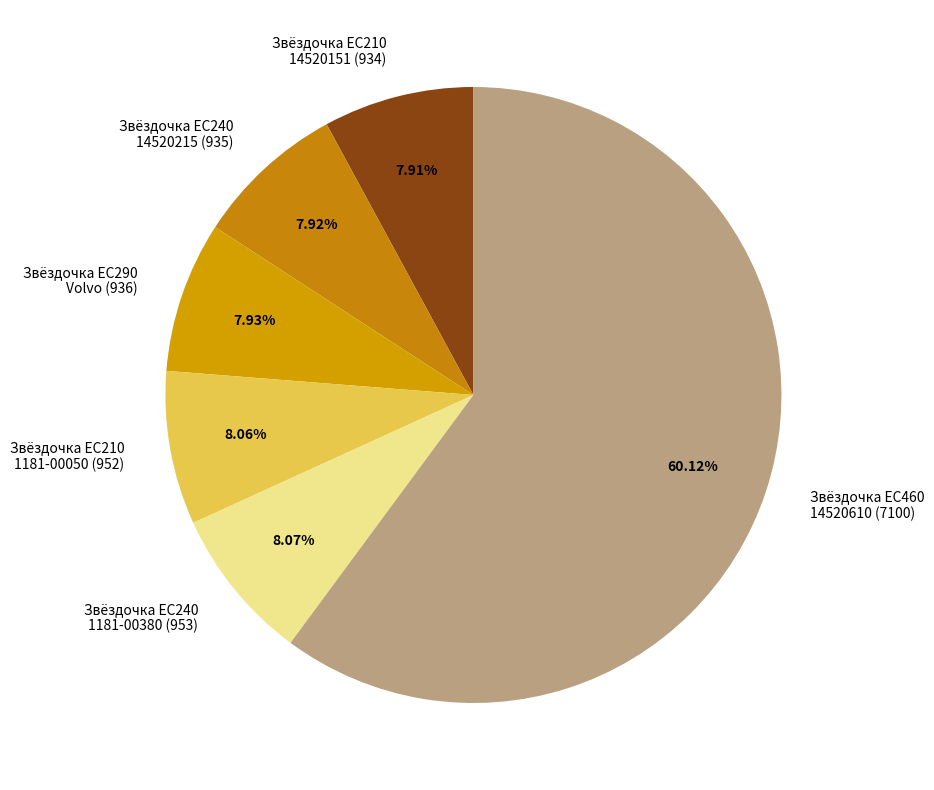

What is the ratio of the value at Звёздочка EC460 14520610 (7100) to the value at Звёздочка EC210 1181-00050 (952)?

7.5